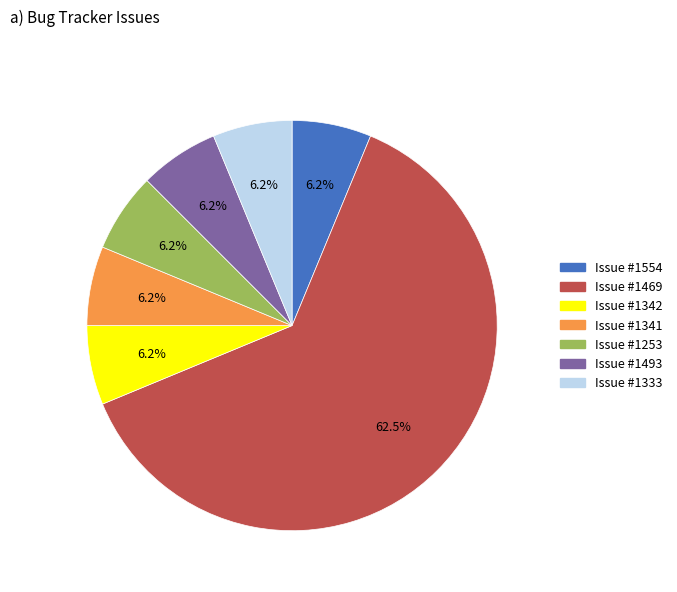

Which category has the biggest portion of the pie?

Issue #1469